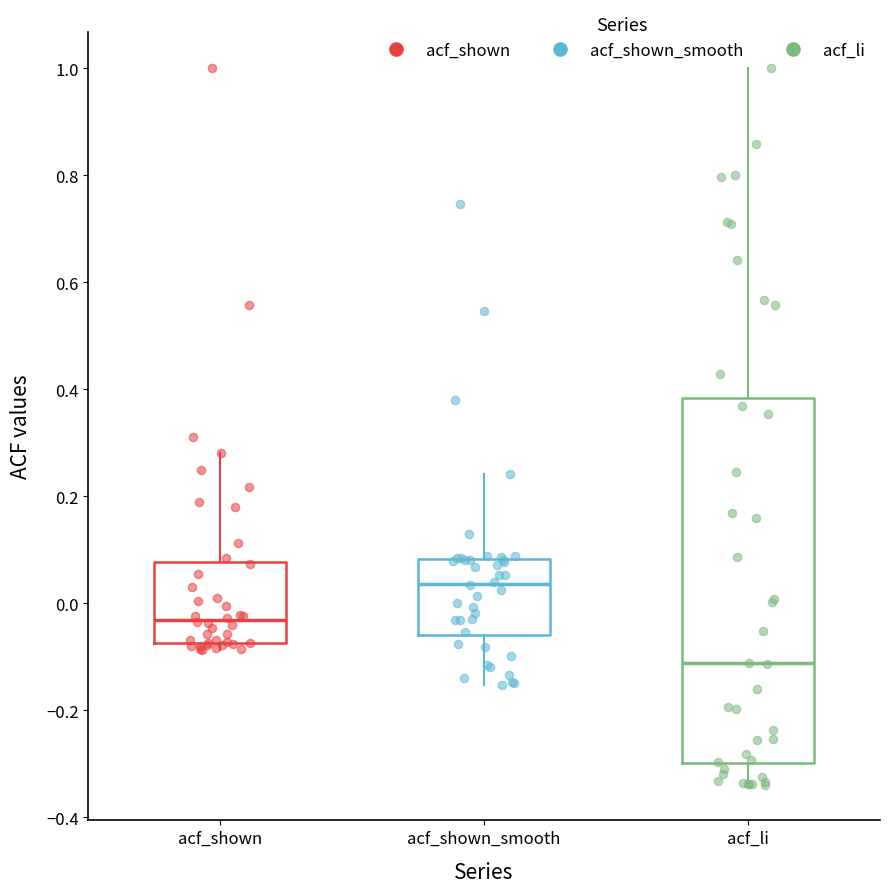

Which box is the tallest, from its lower edge to its upper edge?

acf_li